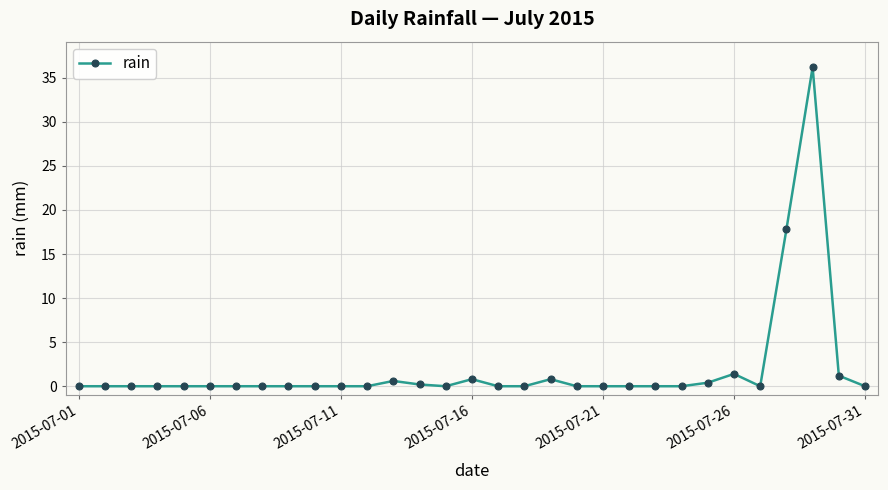

What is the difference between the maximum and minimum values?

36.2